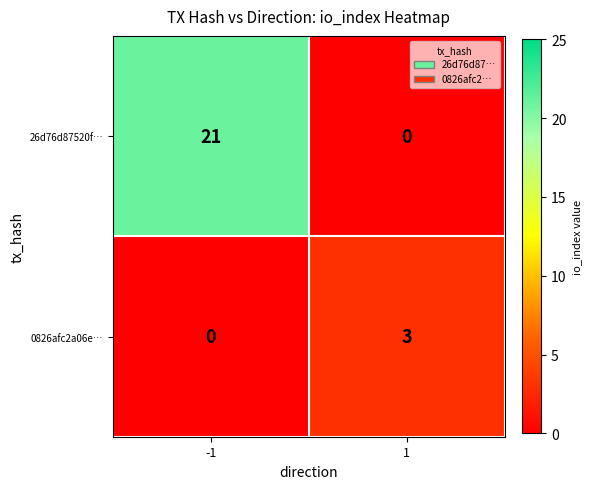

Which series has the widest spread of values?

26d76d87520f…